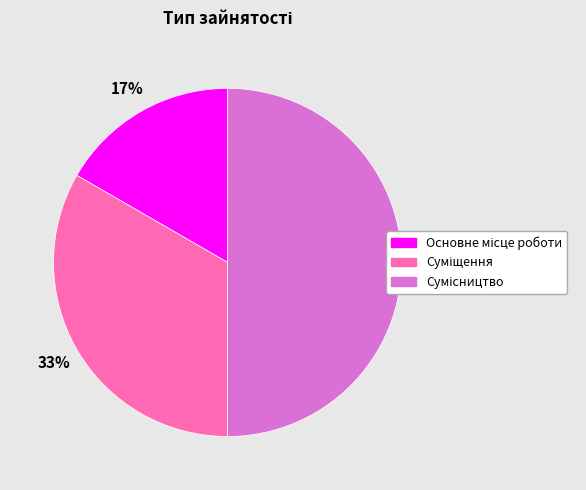

To the nearest percent, what is the average slice percentage?

33%